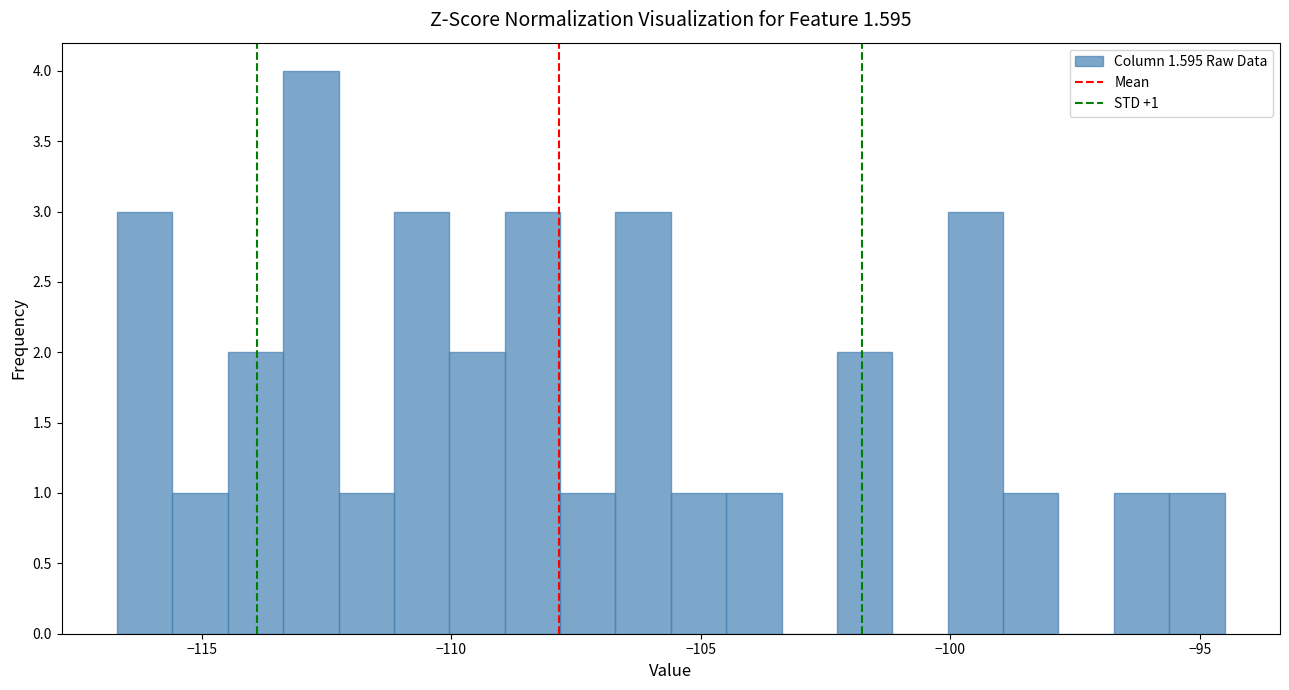

Read against the x-axis, roughly where is the centre of the tallest bar?

-113.0